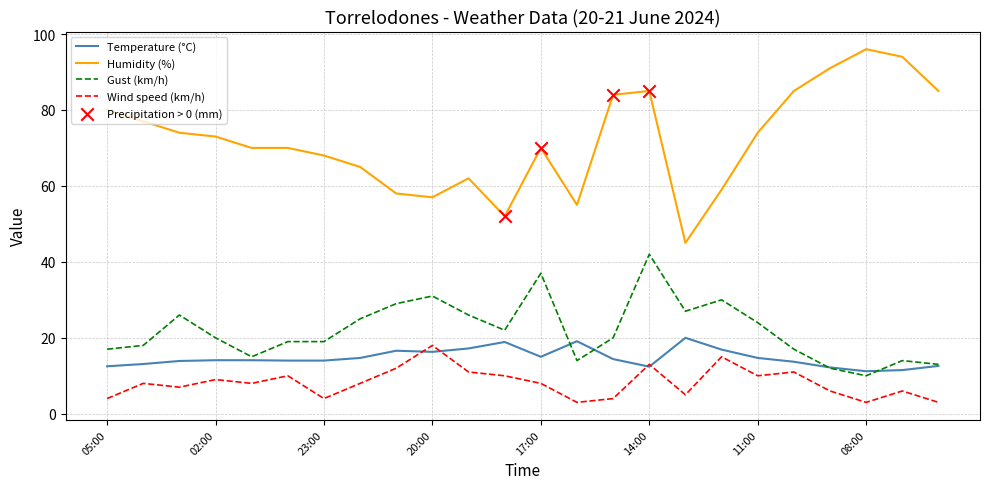

Which series has the largest total across all categories?

Humidity (%)